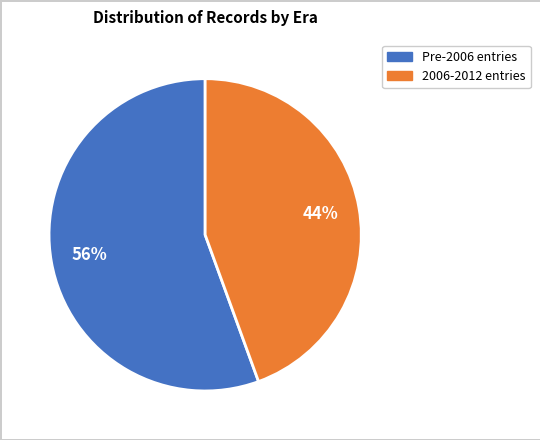

Is there a majority slice in this chart?

Yes